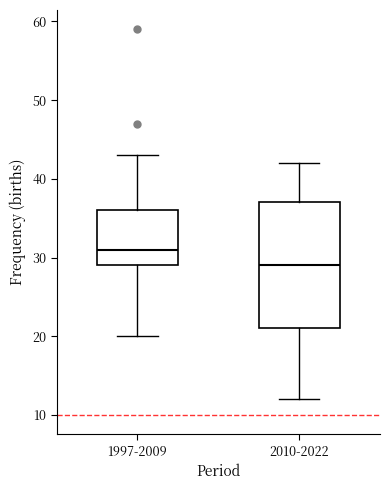

Reading left to right, transcribe this box plot: for each box, give where its median line is, the range the box spans, and where its two whiskers end, as read against the y-axis. The values are not printed on the chart, so give them approximately, as read against the axis.

1997-2009: median 31, box 29 to 36, whiskers 20 to 43
2010-2022: median 29, box 21 to 37, whiskers 12 to 42